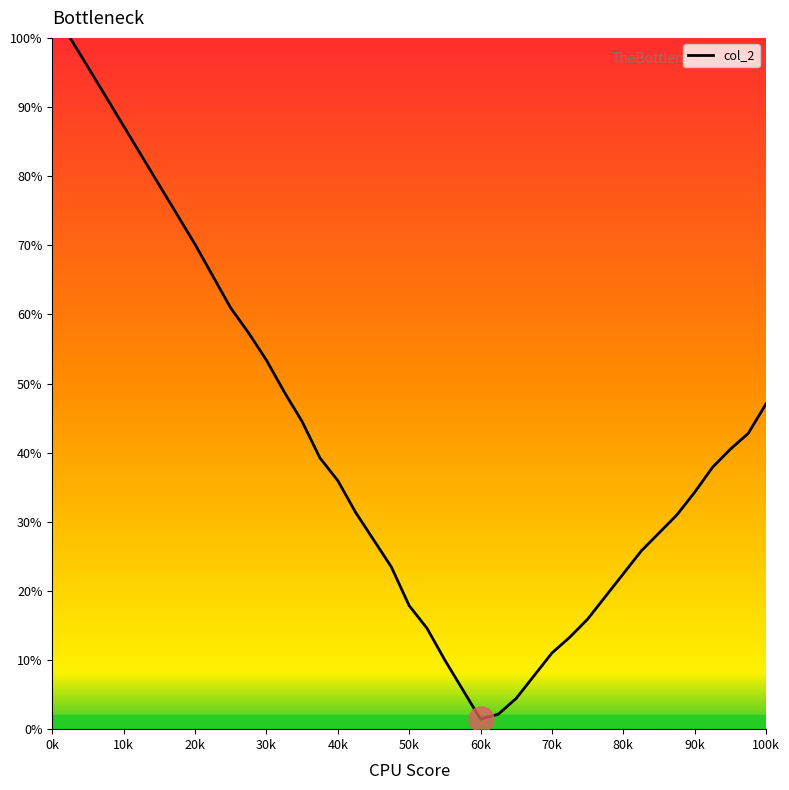

What is the greatest value displayed?

100.0